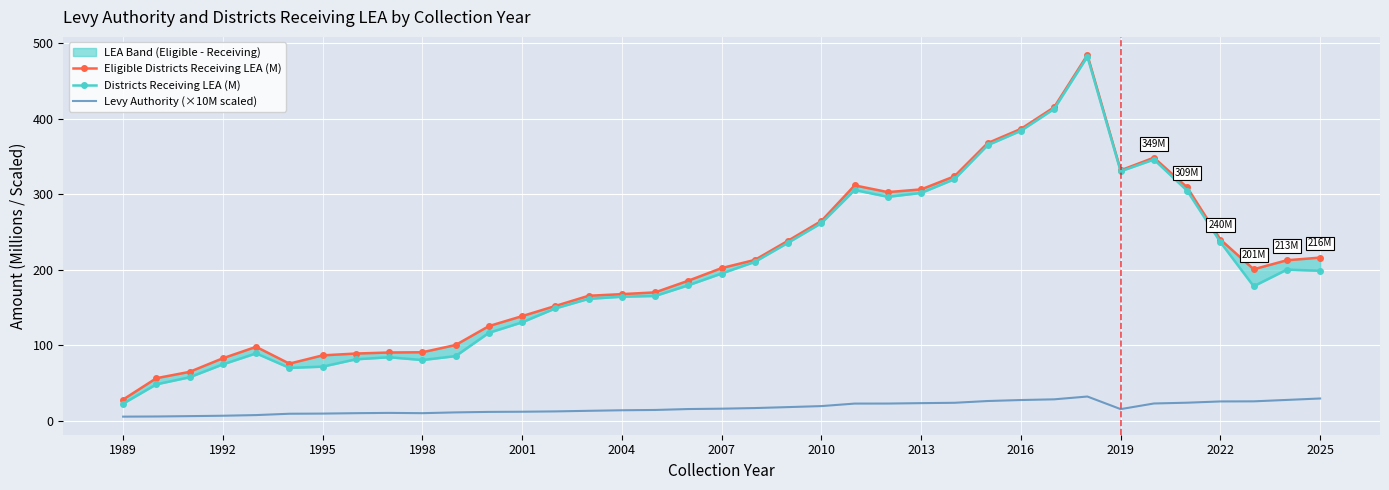

What is the difference between the second highest and second lowest values in the Levy Authority (×10M scaled) series?

23.9